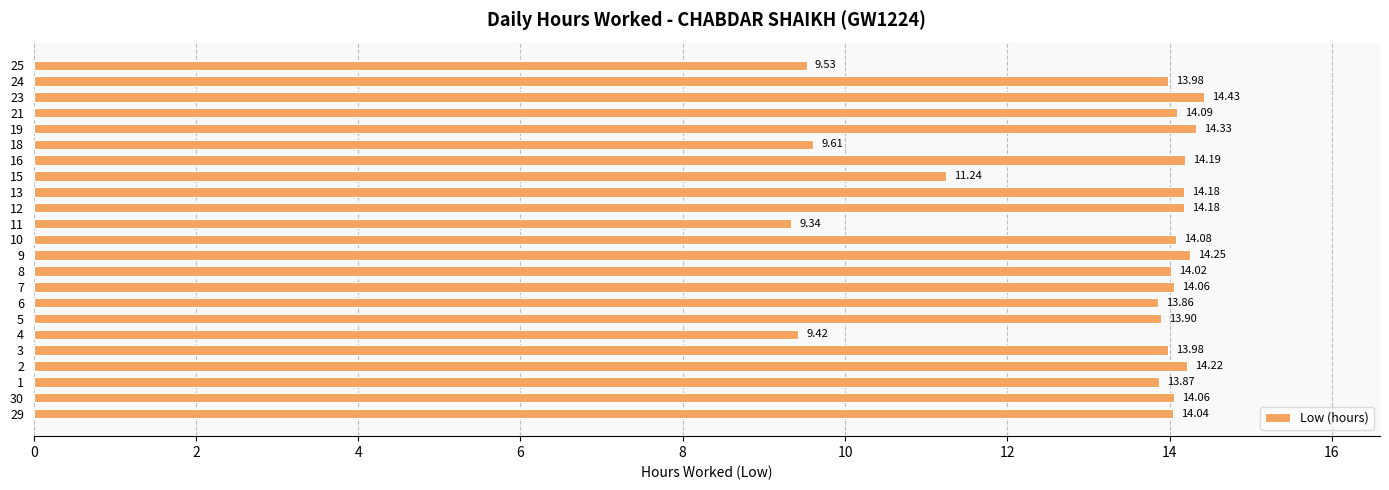

Between 16 and 1, which is larger?

16